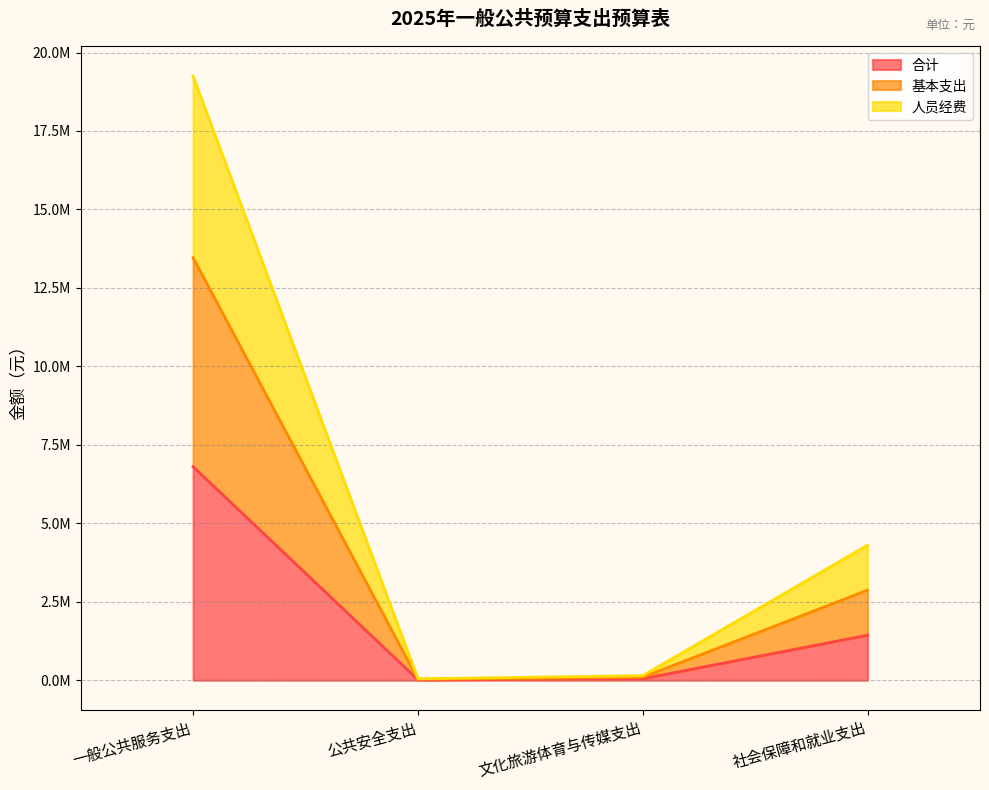

True or false: 人员经费 and 基本支出 intersect in this chart.

False